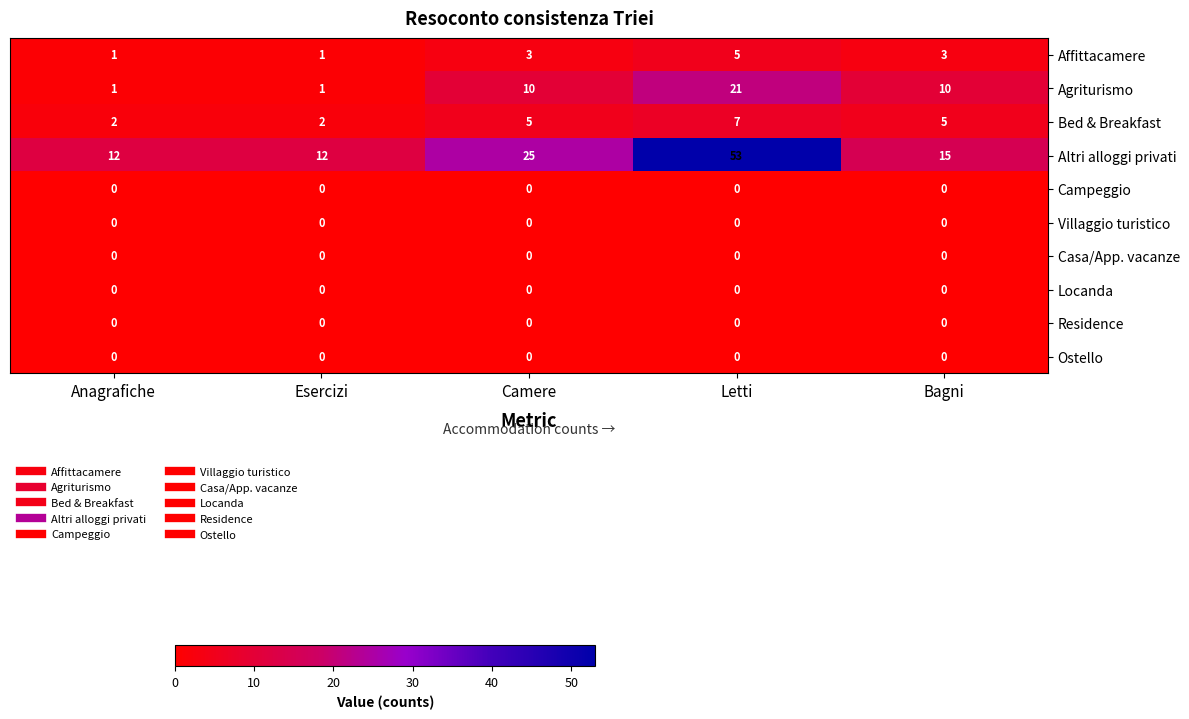

Count the number of categories in the chart.

5